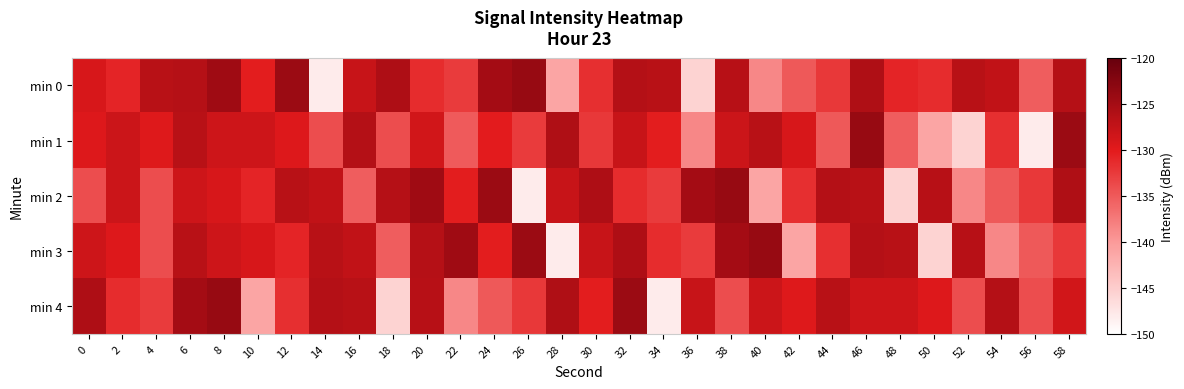

Reading left to right, list all the values displayed in this chart.

min 0: 0=-129.1	2=-130.8	4=-126.6	6=-126.4	8=-124.6	10=-130.3	12=-124.3	14=-148.0	16=-127.8	18=-125.8	20=-131.4	22=-132.6	24=-125.0	26=-123.9	28=-141.1	30=-131.6	32=-126.2	34=-126.6	36=-145.6	38=-126.5	40=-138.5	42=-135.0	44=-132.4	46=-125.9	48=-130.8	50=-131.4	52=-126.6	54=-127.4	56=-135.3	58=-126.4
min 1: 0=-129.6	2=-128.1	4=-129.7	6=-126.6	8=-128.3	10=-128.3	12=-129.5	14=-134.0	16=-126.2	18=-134.0	20=-128.7	22=-135.1	24=-130.2	26=-132.6	28=-125.9	30=-132.4	32=-127.8	34=-130.3	36=-138.5	38=-128.1	40=-126.6	42=-129.1	44=-135.0	46=-123.9	48=-135.3	50=-141.1	52=-145.6	54=-131.6	56=-148.0	58=-124.3
min 2: 0=-134.0	2=-128.1	4=-134.0	6=-128.3	8=-129.1	10=-130.8	12=-126.6	14=-127.4	16=-135.3	18=-126.4	20=-124.6	22=-130.3	24=-124.3	26=-148.0	28=-127.8	30=-125.8	32=-131.4	34=-132.6	36=-125.0	38=-123.9	40=-141.1	42=-131.6	44=-126.2	46=-126.6	48=-145.6	50=-126.5	52=-138.5	54=-135.0	56=-132.4	58=-125.9
min 3: 0=-128.3	2=-129.5	4=-134.0	6=-126.6	8=-128.3	10=-129.1	12=-130.8	14=-126.6	16=-127.4	18=-135.3	20=-126.4	22=-124.6	24=-130.3	26=-124.3	28=-148.0	30=-127.8	32=-125.8	34=-131.4	36=-132.6	38=-125.0	40=-123.9	42=-141.1	44=-131.6	46=-126.2	48=-126.6	50=-145.6	52=-126.5	54=-138.5	56=-135.0	58=-132.4
min 4: 0=-125.8	2=-131.4	4=-132.6	6=-125.0	8=-123.9	10=-141.1	12=-131.6	14=-126.2	16=-126.6	18=-145.6	20=-126.5	22=-138.5	24=-135.0	26=-132.4	28=-125.9	30=-130.3	32=-124.3	34=-148.0	36=-127.8	38=-134.0	40=-128.1	42=-129.7	44=-126.6	46=-128.3	48=-128.3	50=-129.5	52=-134.0	54=-126.2	56=-134.0	58=-128.7